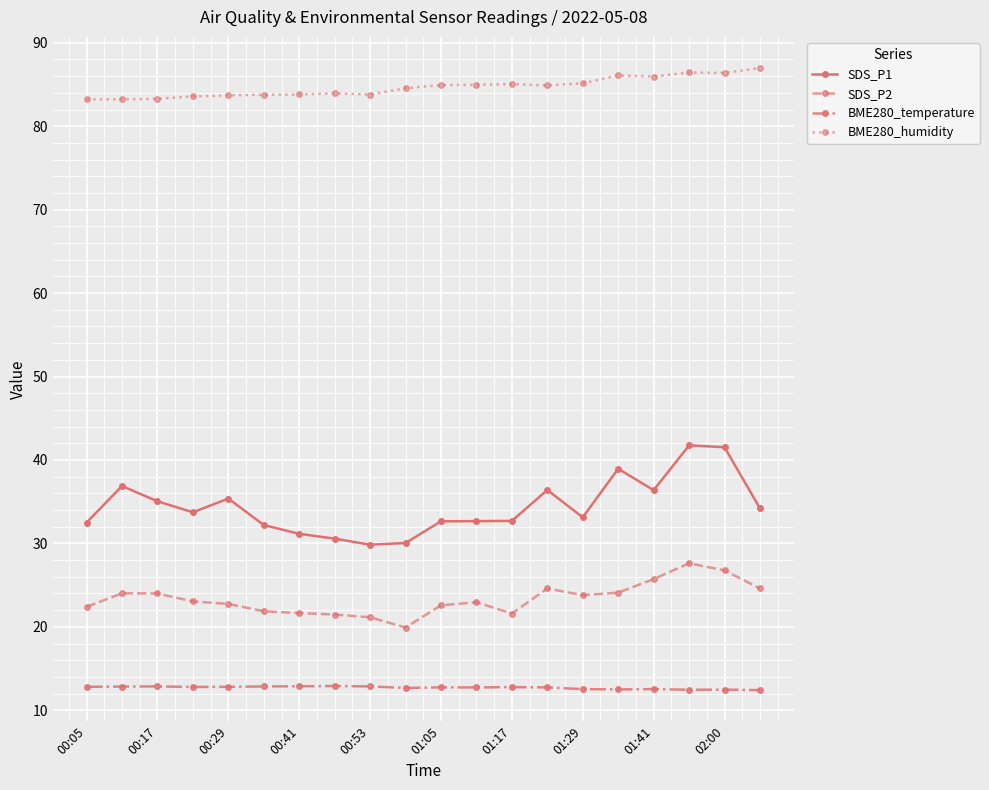

What is the value of the SDS_P1 point at the 12th from the left?

32.7